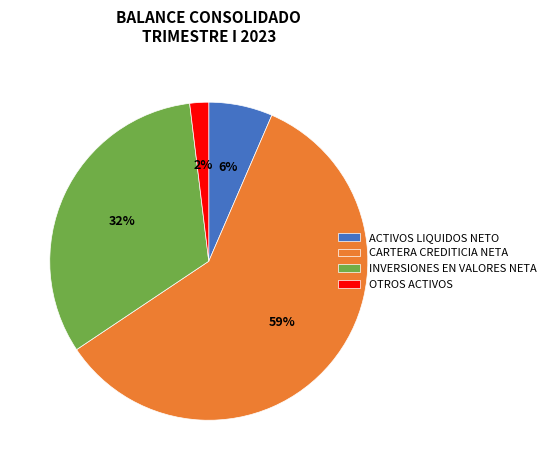

How many slices are in this pie chart?

4